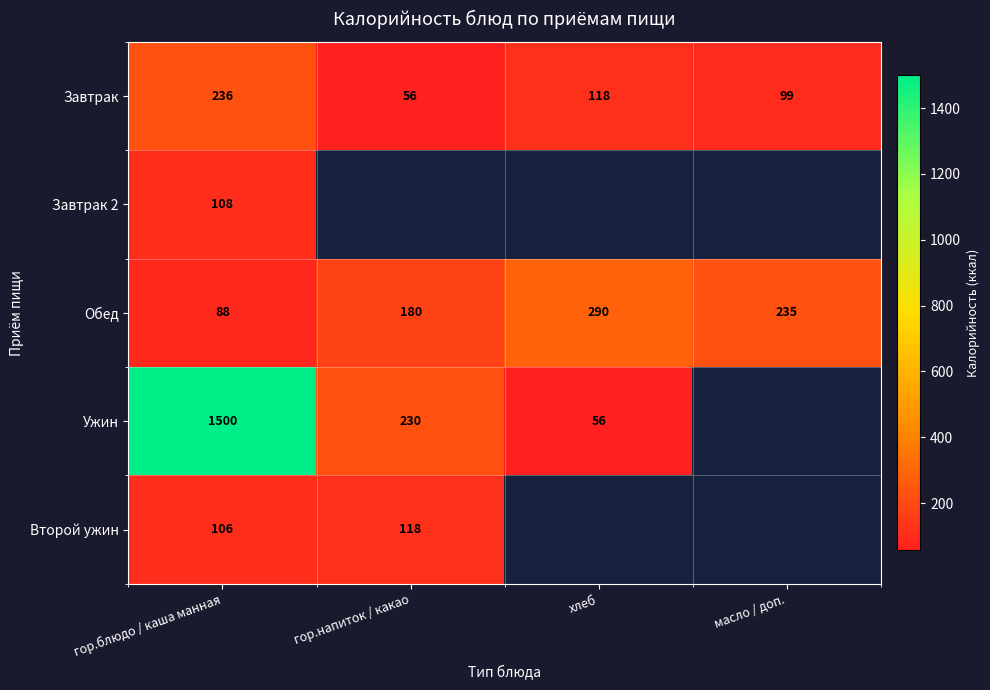

At how many categories does at least one series exceed 868?

1